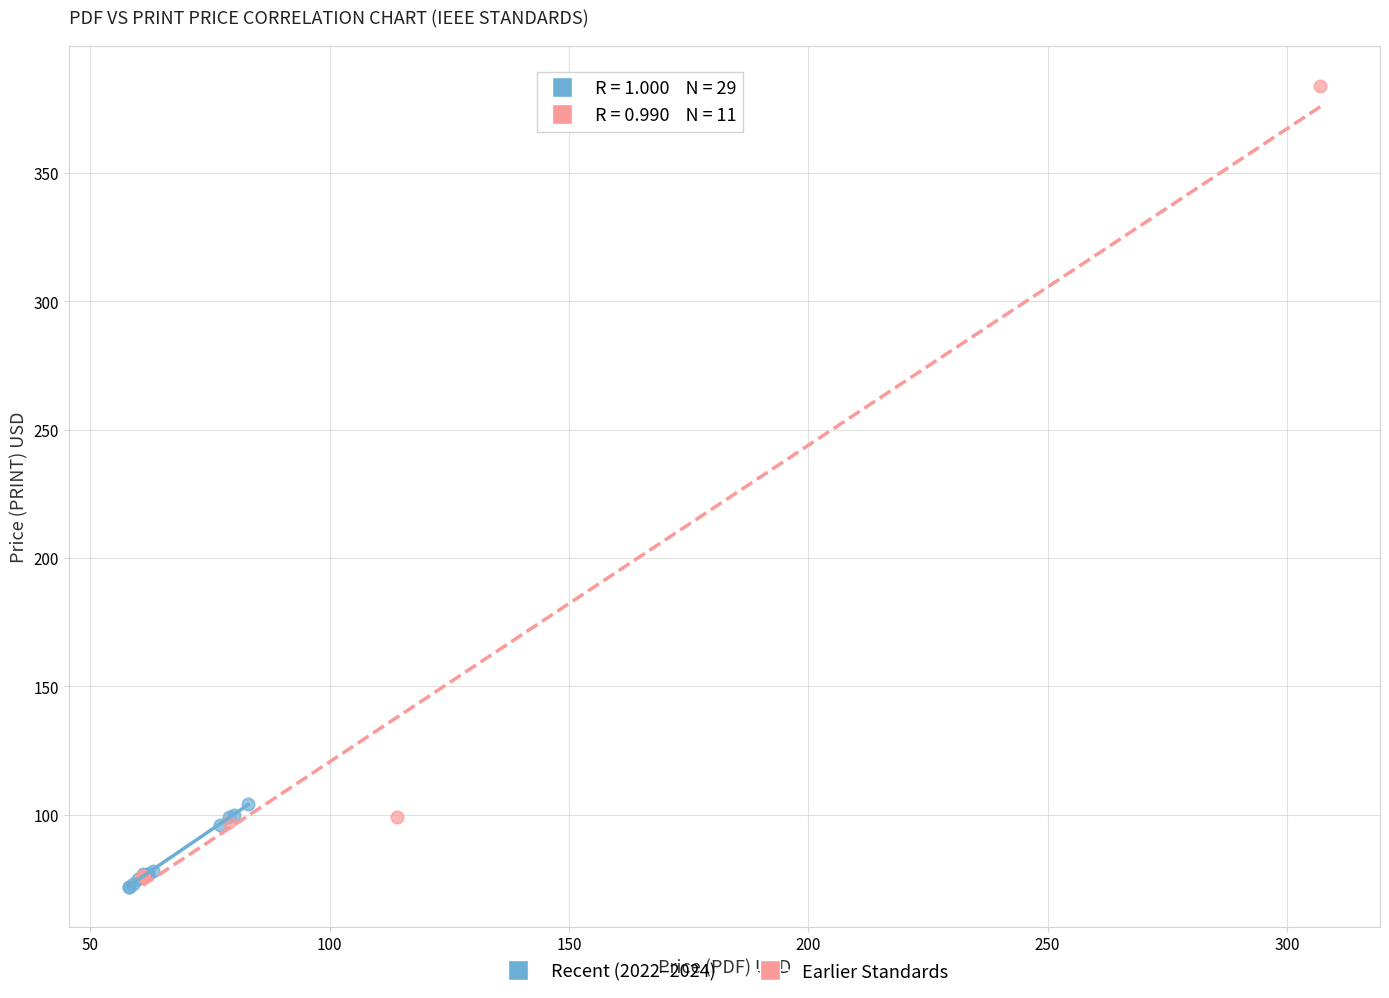

What are all the series names shown in the legend?

Recent (2022–2024), Earlier Standards